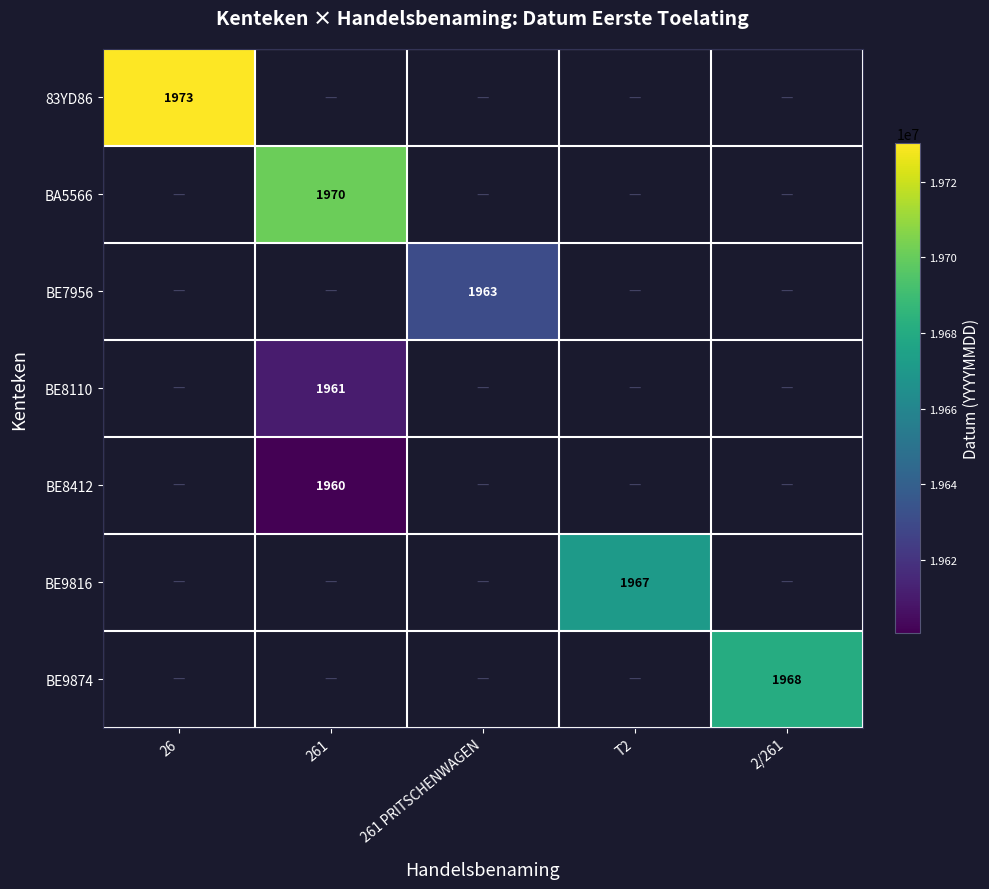

True or false: 83YD86 has a value of 3253 at 26.

False